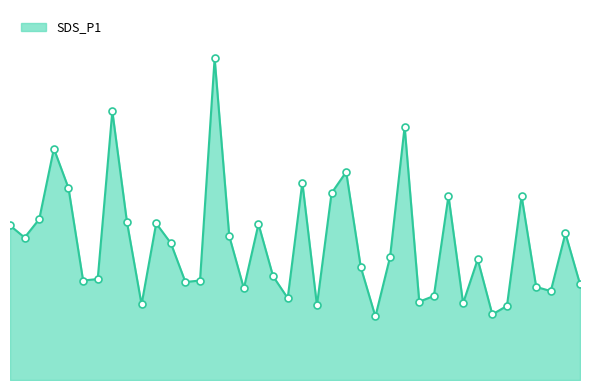

Is this an area chart (filled region under the line)?

Yes